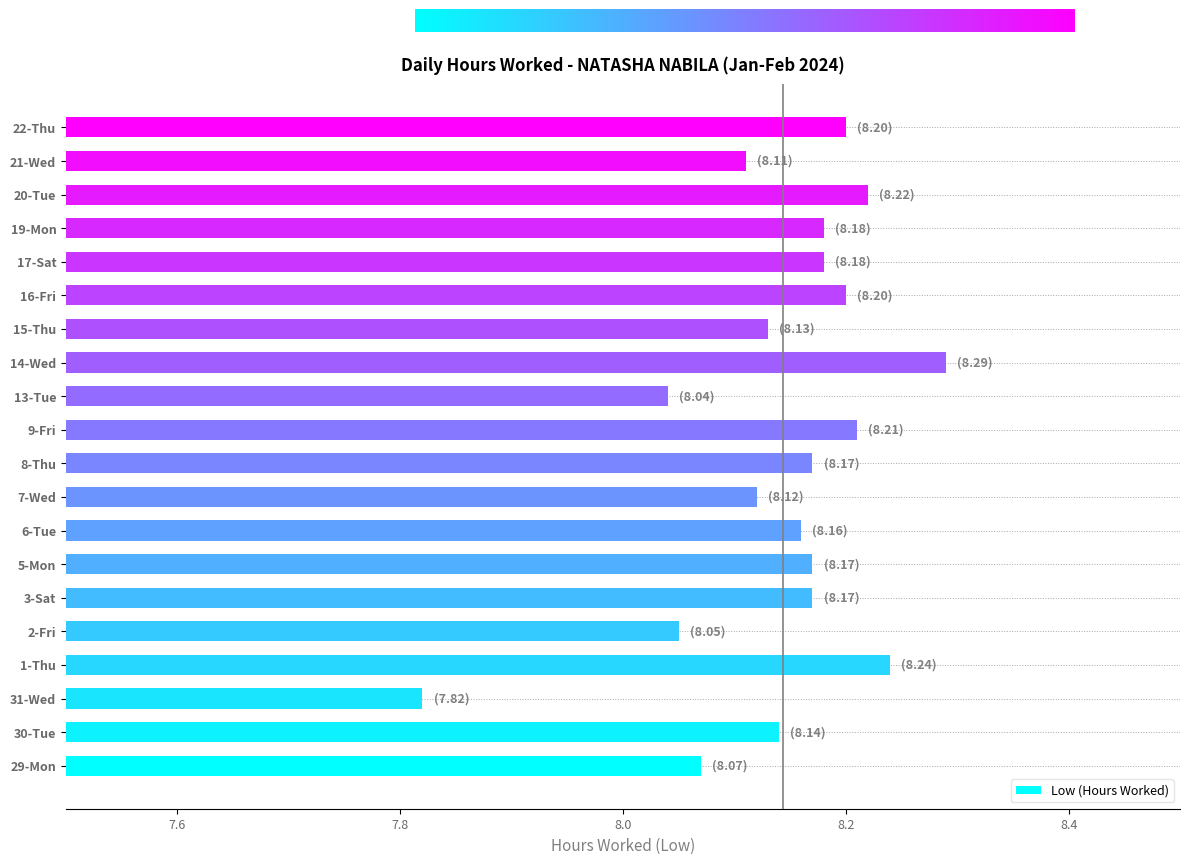

Count the number of values greater than 8.

19